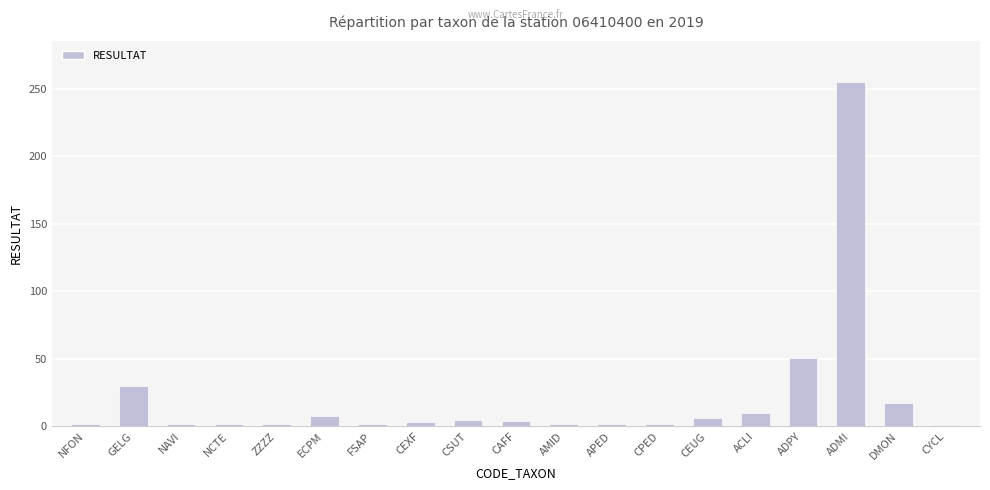

Between ECPM and AMID, which is larger?

ECPM